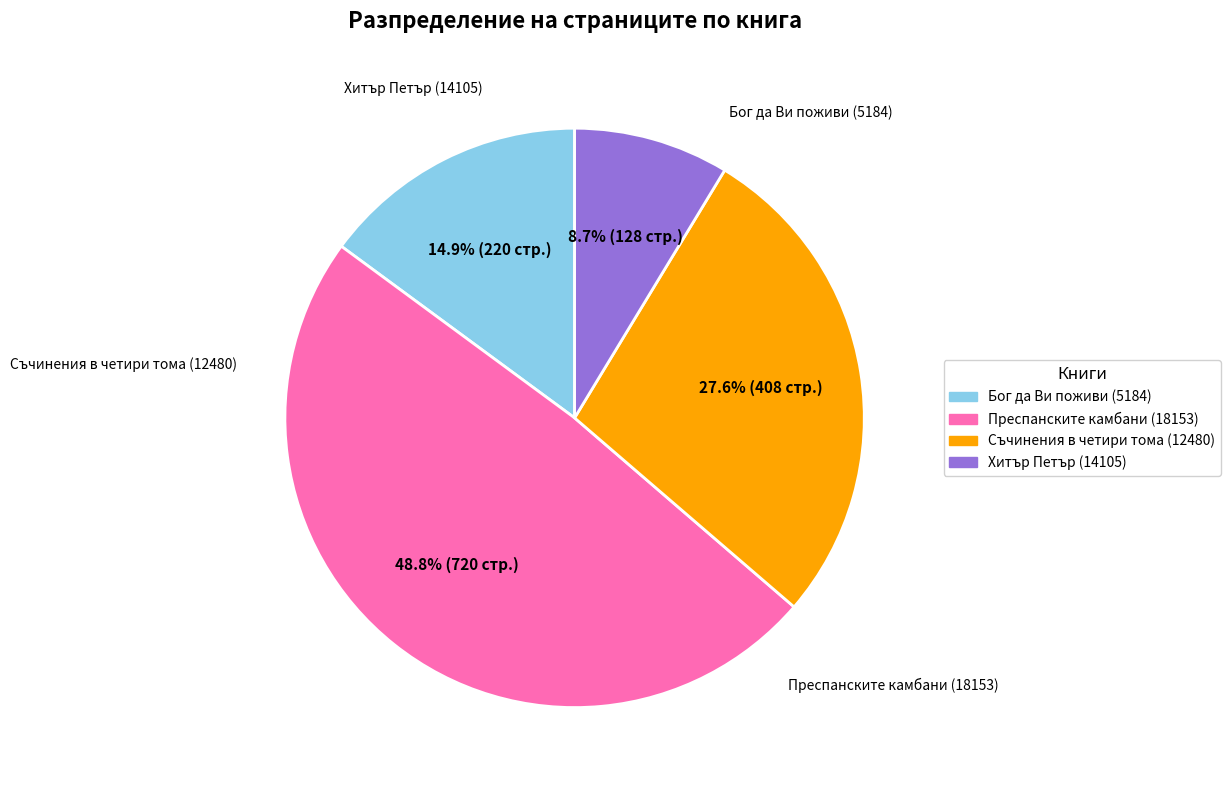

To the nearest percent, what is the difference between the largest and smallest slice percentages?

40%